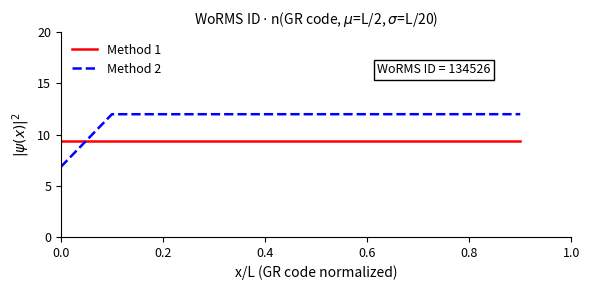

What is the maximum value for Method 1?

9.4